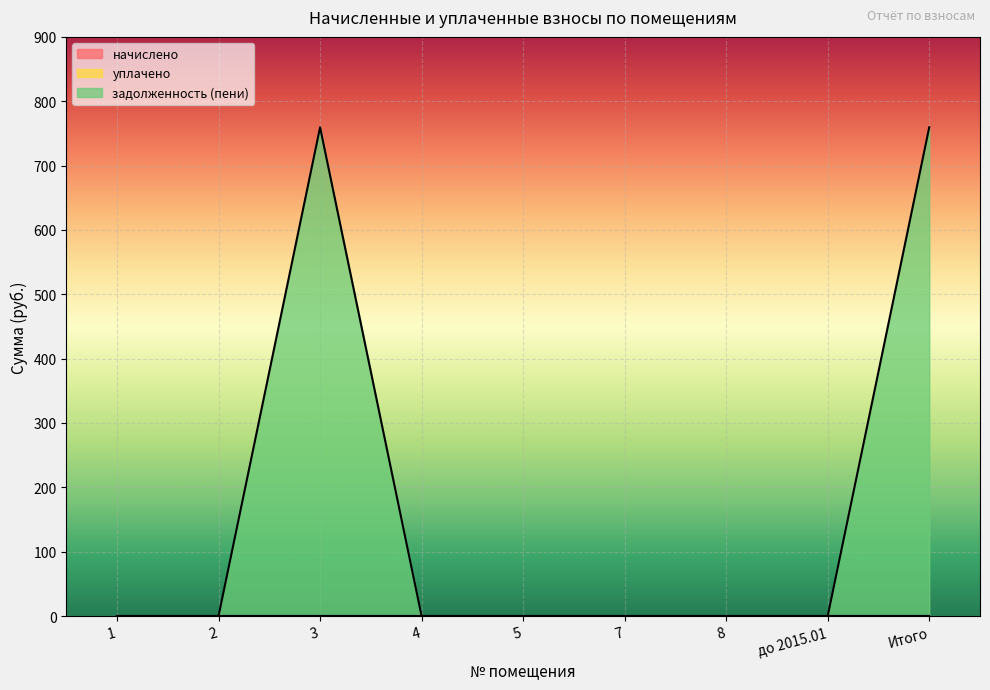

What is the label of the 8th point from the left?

до 2015.01